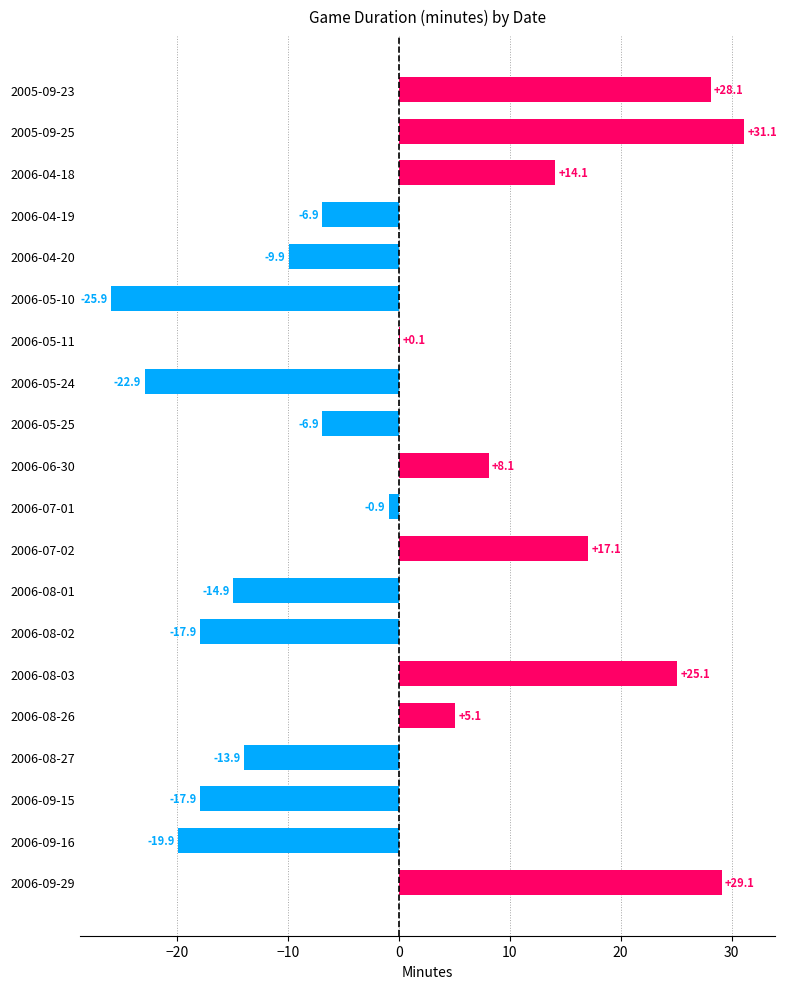

Reading top to bottom, what are all the values shown in this chart?

2005-09-23=28.1	2005-09-25=31.1	2006-04-18=14.1	2006-04-19=-6.9	2006-04-20=-9.9	2006-05-10=-25.9	2006-05-11=0.1	2006-05-24=-22.9	2006-05-25=-6.9	2006-06-30=8.1	2006-07-01=-0.9	2006-07-02=17.1	2006-08-01=-14.9	2006-08-02=-17.9	2006-08-03=25.1	2006-08-26=5.1	2006-08-27=-13.9	2006-09-15=-17.9	2006-09-16=-19.9	2006-09-29=29.1